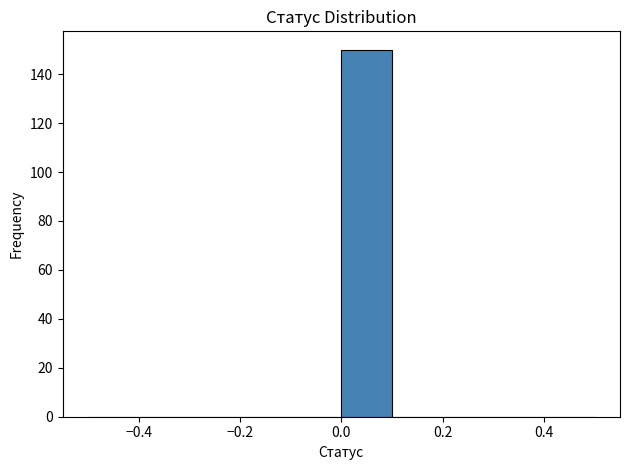

Reading left to right, list every bar in this chart as the range it spans on the x-axis followed by its height. The values are not printed on the chart, so give them approximately, as read against the axis.

-0.5 to -0.4: 0
-0.4 to -0.3: 0
-0.3 to -0.2: 0
-0.2 to -0.1: 0
-0.1 to 0.0: 0
0.0 to 0.1: 150
0.1 to 0.2: 0
0.2 to 0.3: 0
0.3 to 0.4: 0
0.4 to 0.5: 0